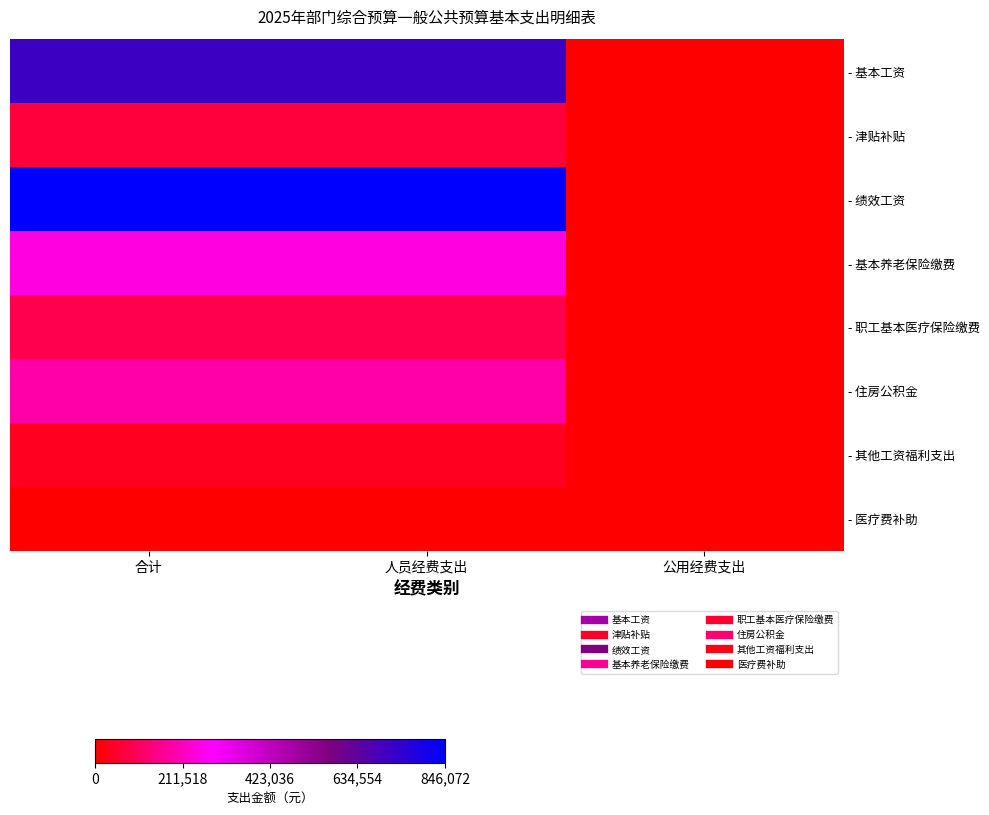

How many data points does each series have?

3